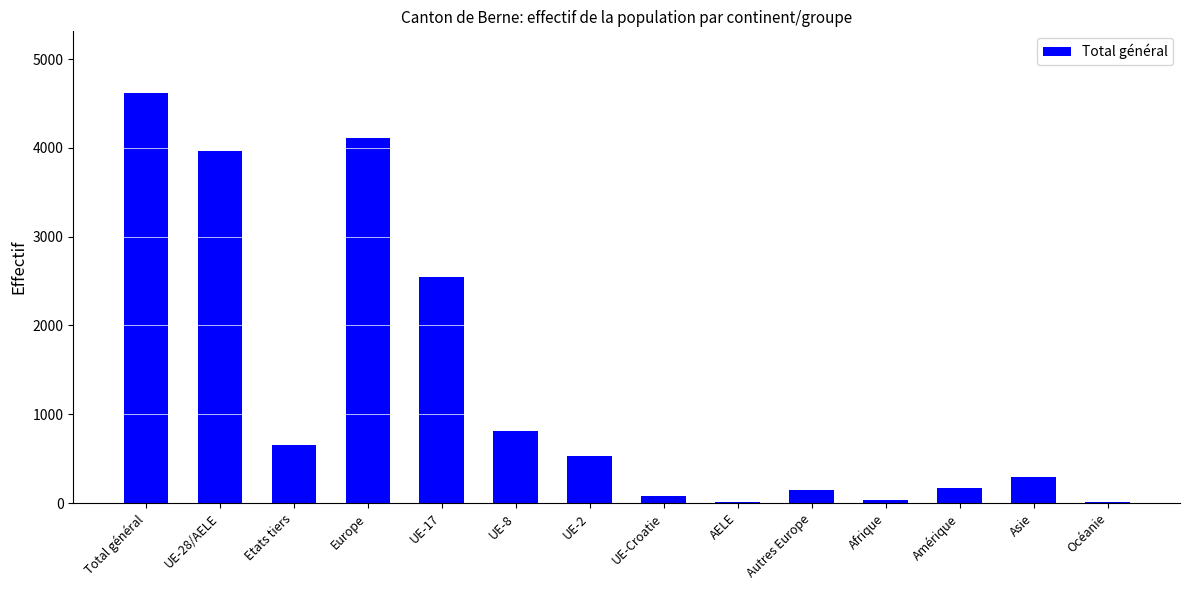

Does the chart contain stacked bars?

No